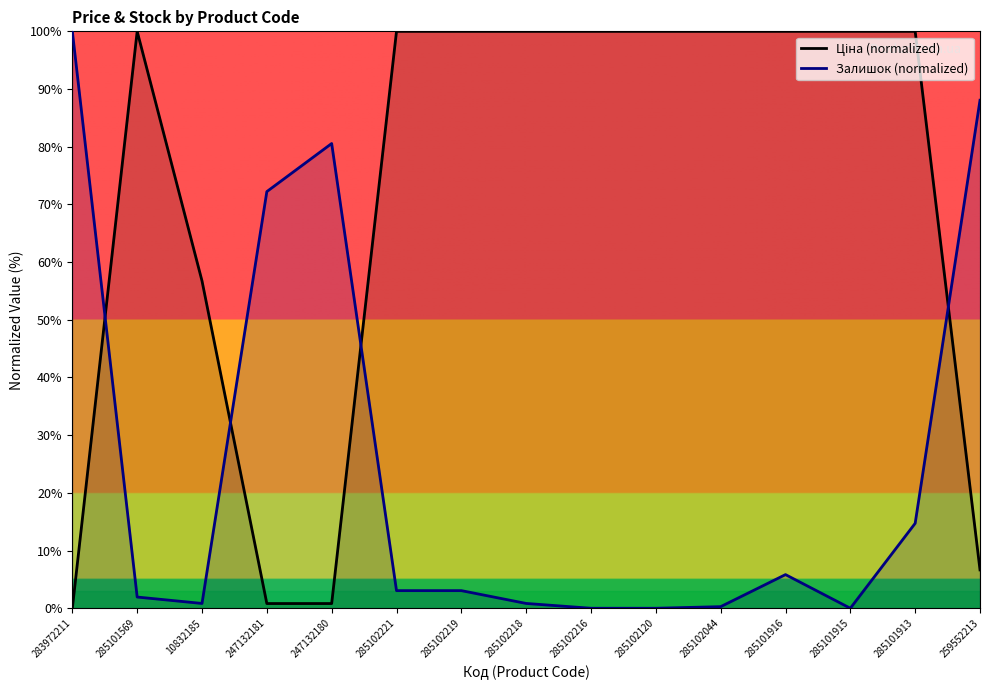

What is the sum of the Ціна (normalized) values at 10832185 and 285102044?

156.7